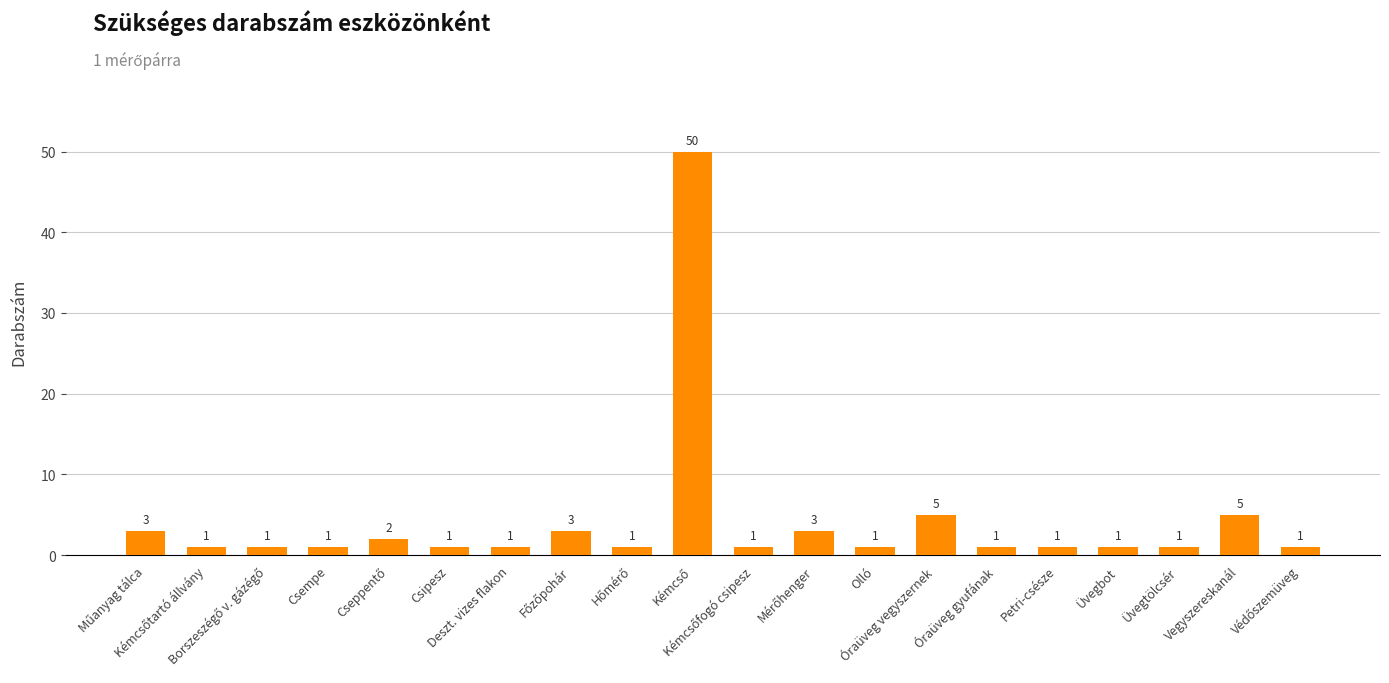

How many values exceed 1?

7